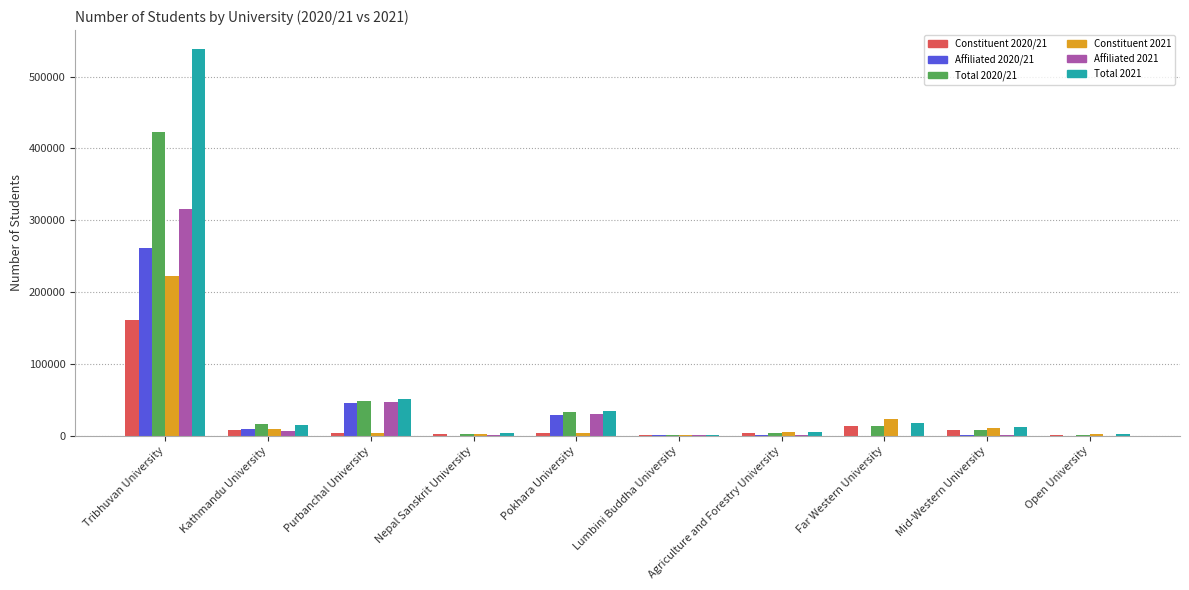

Which series has the widest spread of values?

Total 2021